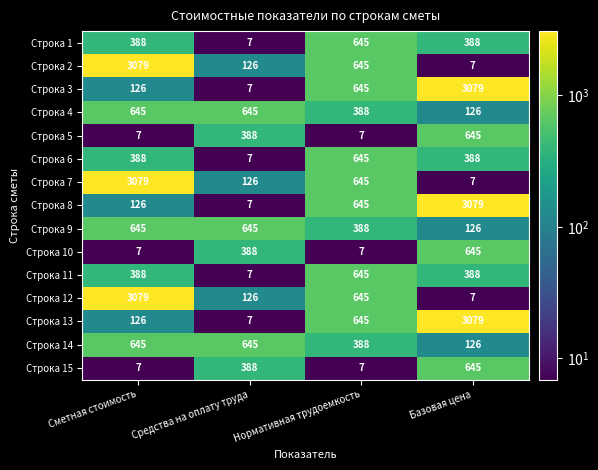

The value of Строка 11 at Средства на оплату труда is 7. True or false?

True